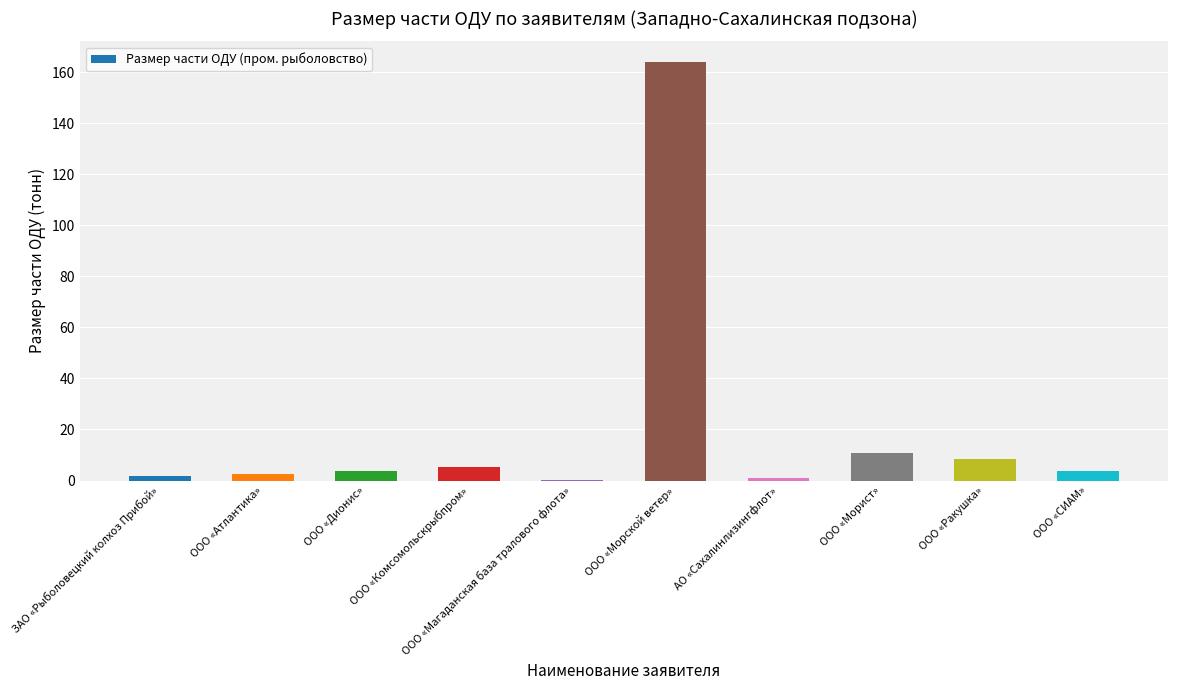

Is it true that the value at ООО «Дионис» is 3.6?

True